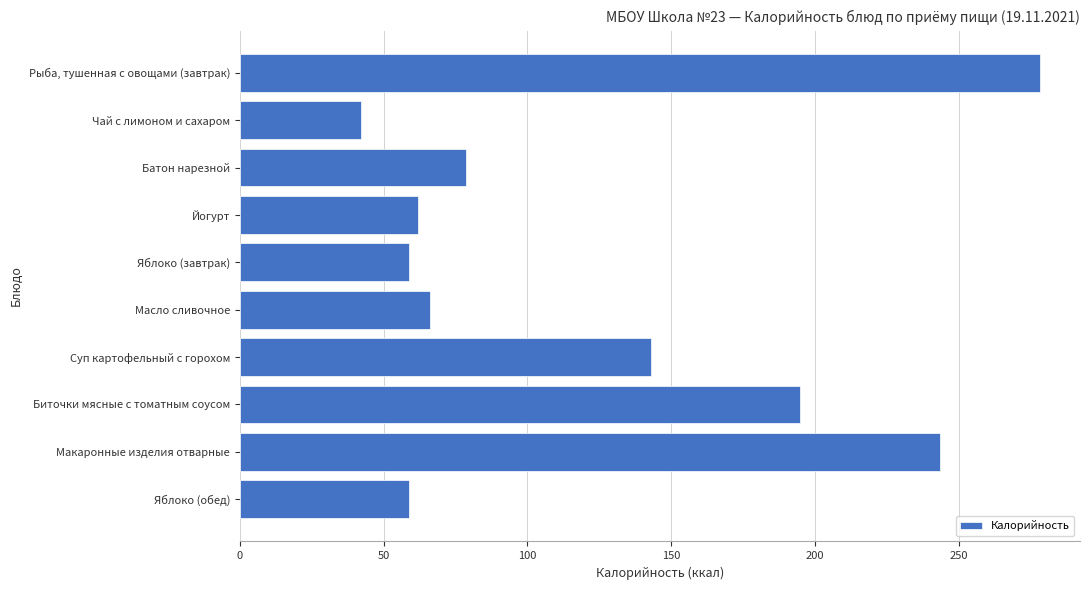

Reading bottom to top, list all the values displayed in this chart.

Яблоко (обед)=58.8	Макаронные изделия отварные=243.6	Биточки мясные с томатным соусом=194.9	Суп картофельный с горохом=142.9	Масло сливочное=66.1	Яблоко (завтрак)=58.8	Йогурт=62.0	Батон нарезной=78.6	Чай с лимоном и сахаром=42.3	Рыба, тушенная с овощами (завтрак)=278.2